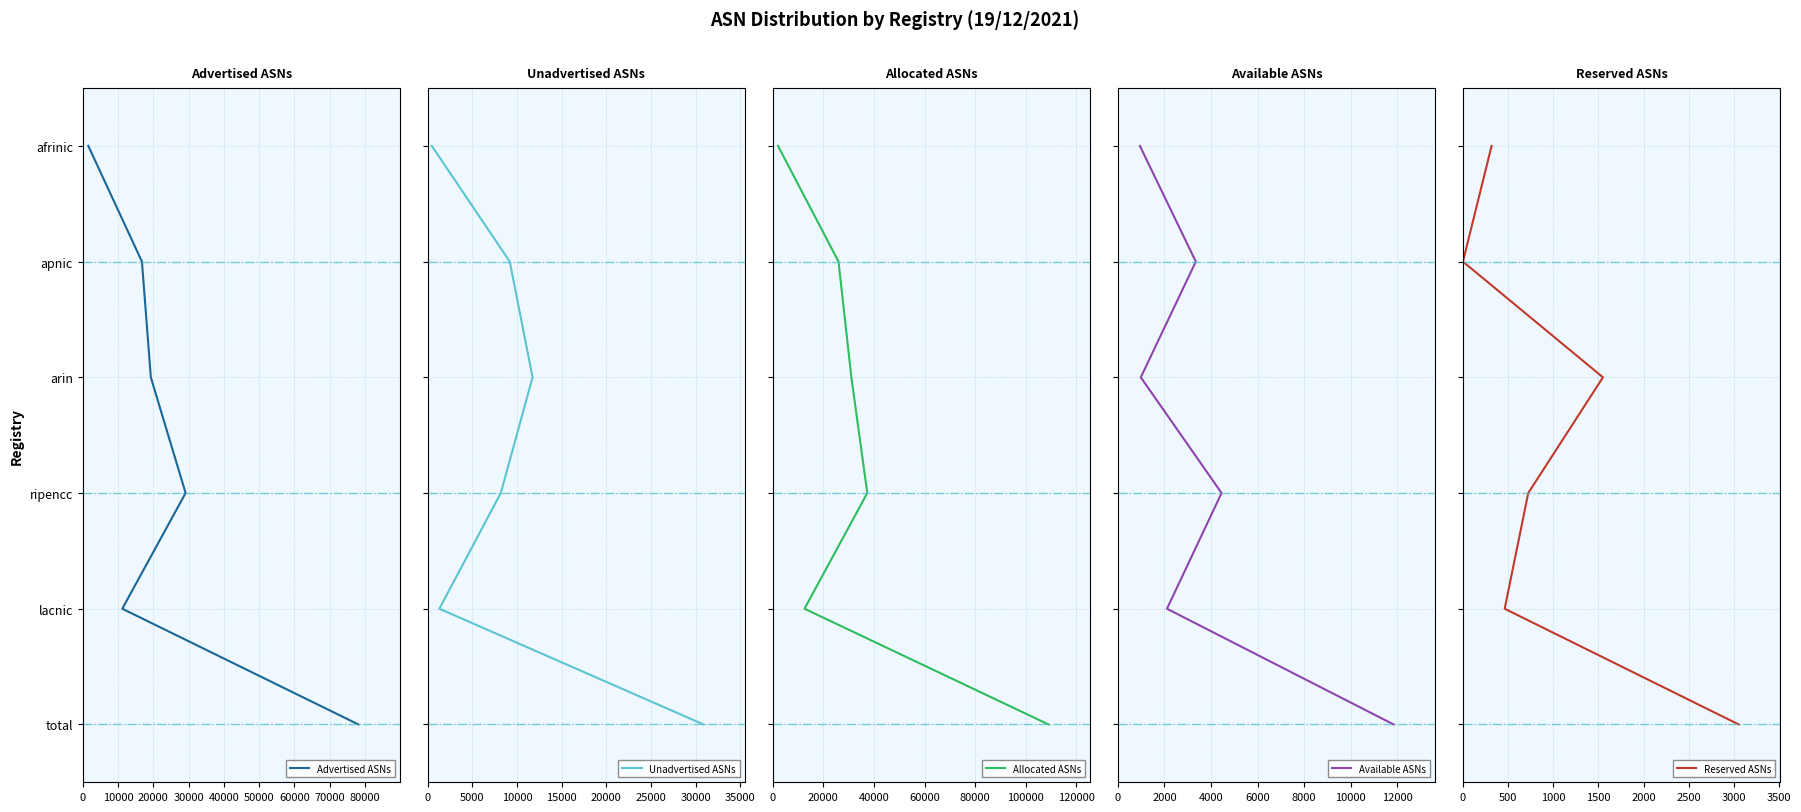

True or false: Available ASNs has more than 0 interior local peaks.

False